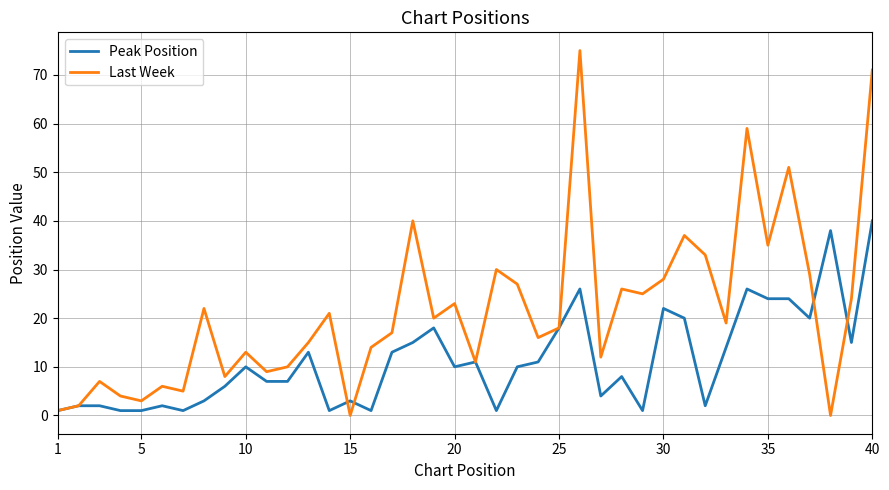

What is the maximum value for Last Week?

75